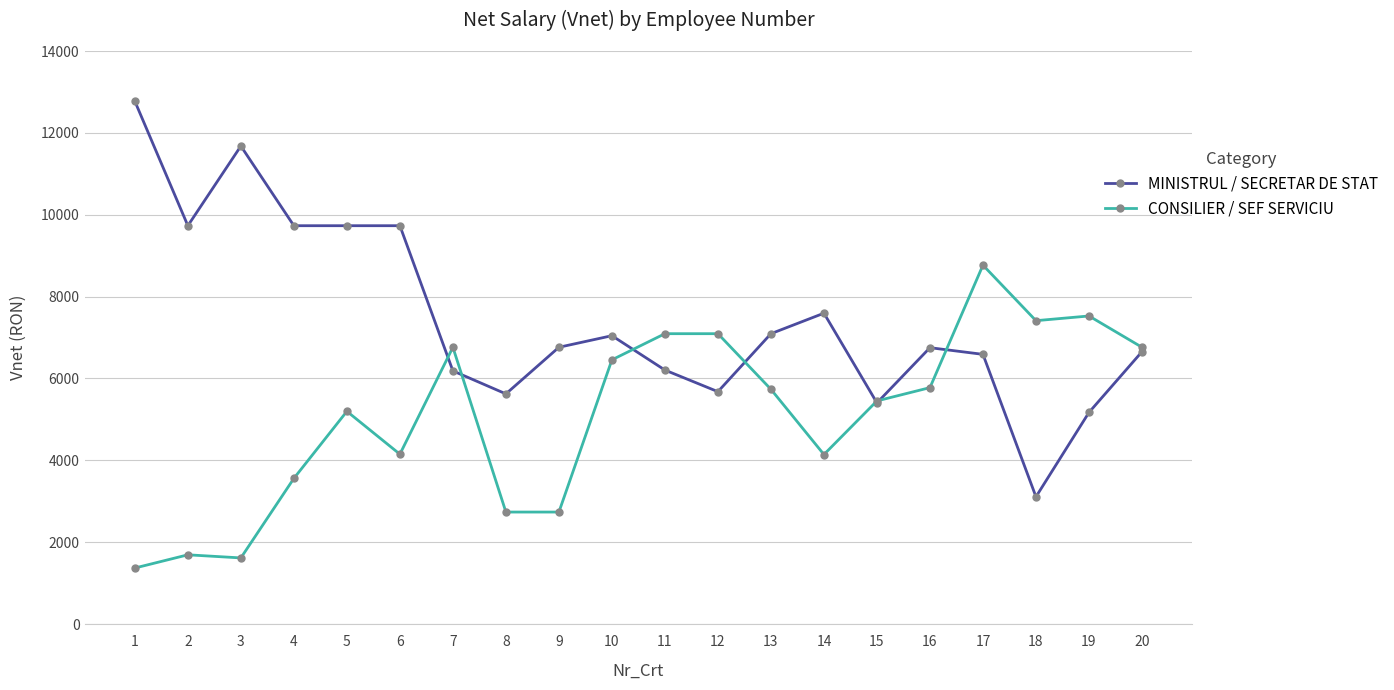

What is the spread (max minus min) of values at 9?

4027